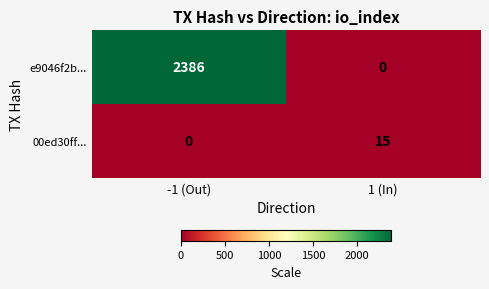

Is it true that 00ed30ff... equals 0 at -1 (Out)?

True